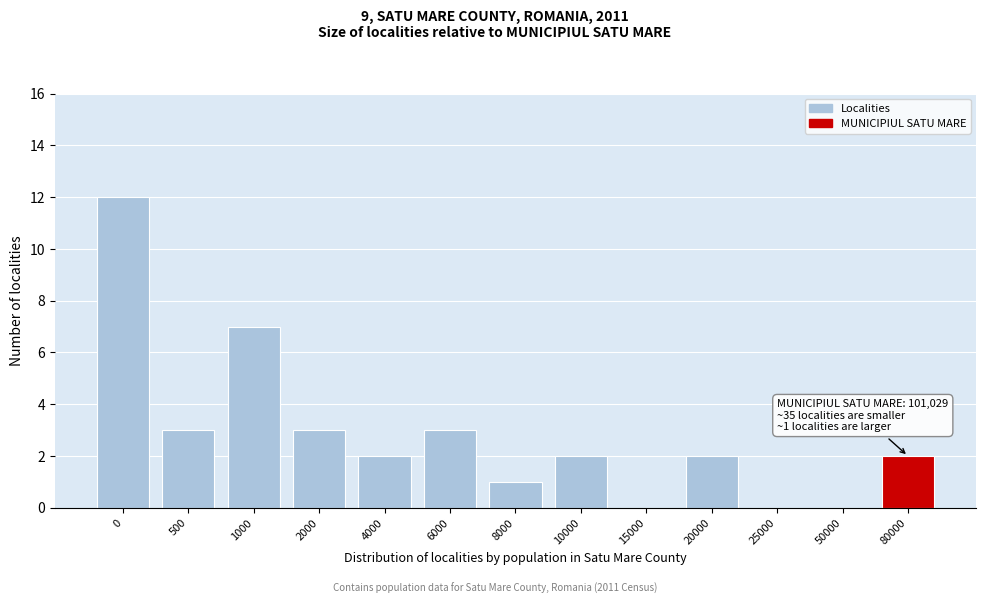

Reading left to right, extract all data points from this chart.

0=12	500=3	1000=7	2000=3	4000=2	6000=3	8000=1	10000=2	15000=0	20000=2	25000=0	50000=0	80000=2